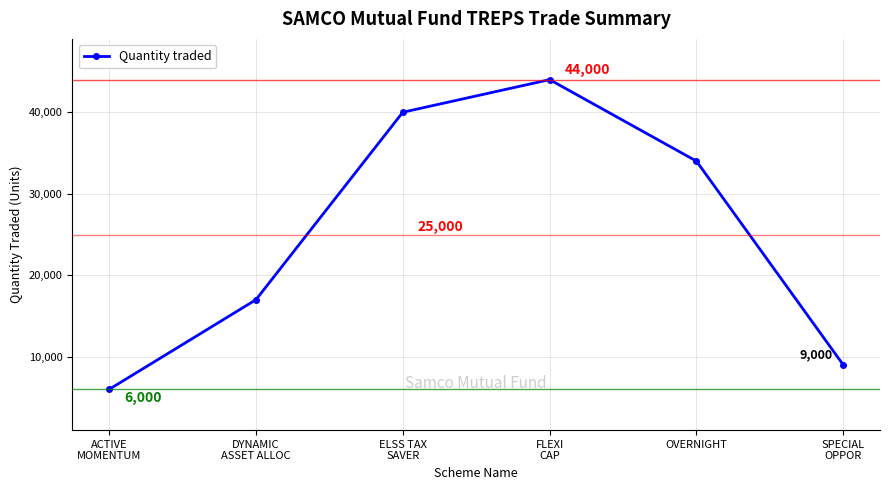

The value at DYNAMIC
ASSET ALLOC is 4108. True or false?

False